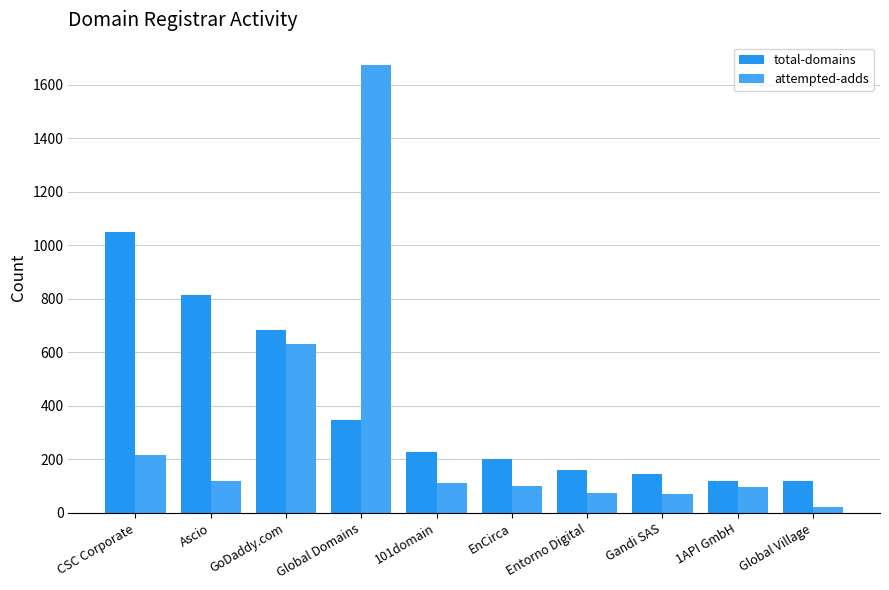

What is the total value across all series at 1API GmbH?

217